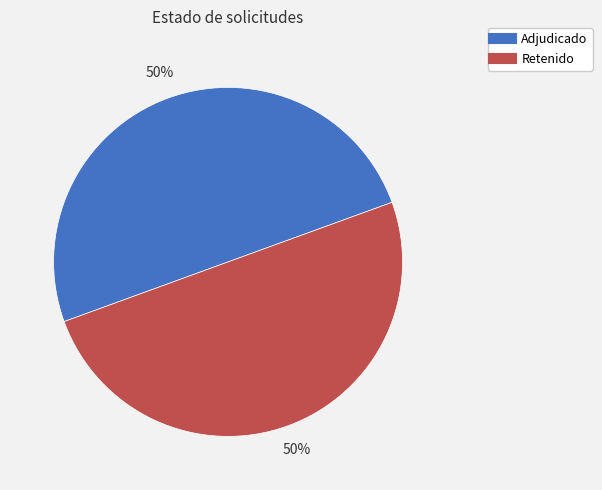

To the nearest percent, what is the average slice percentage?

50%